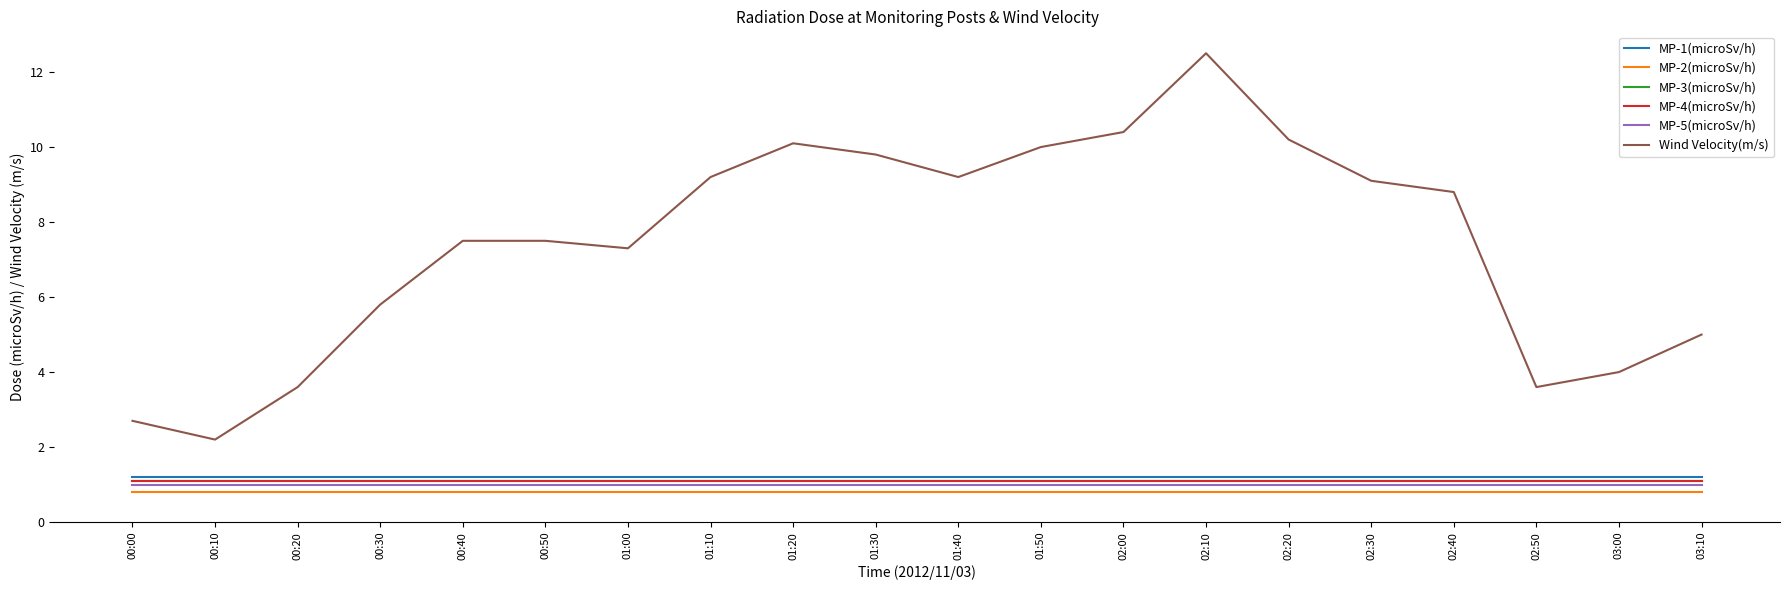

True or false: MP-2(microSv/h) and MP-1(microSv/h) intersect in this chart.

False